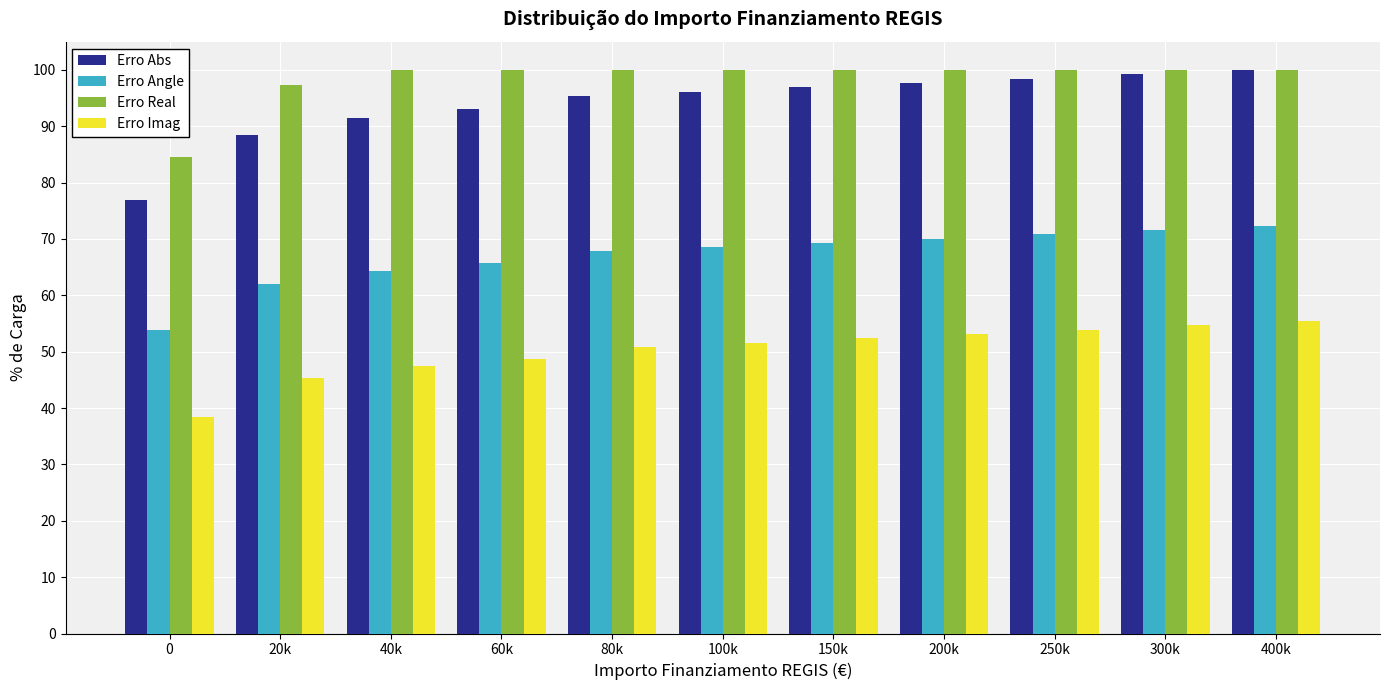

True or false: Erro Angle has a value of 28.7 at 20k.

False